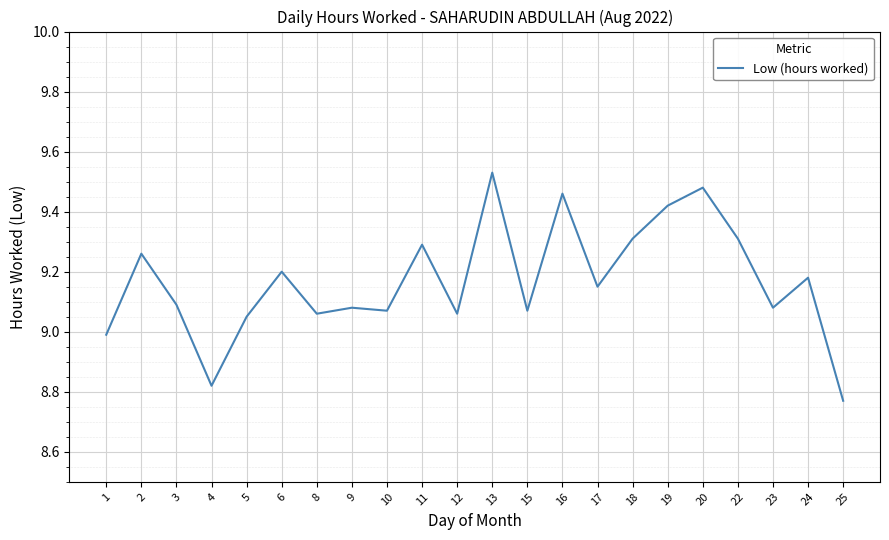

What is the change in value from 9 to 19?

+0.3